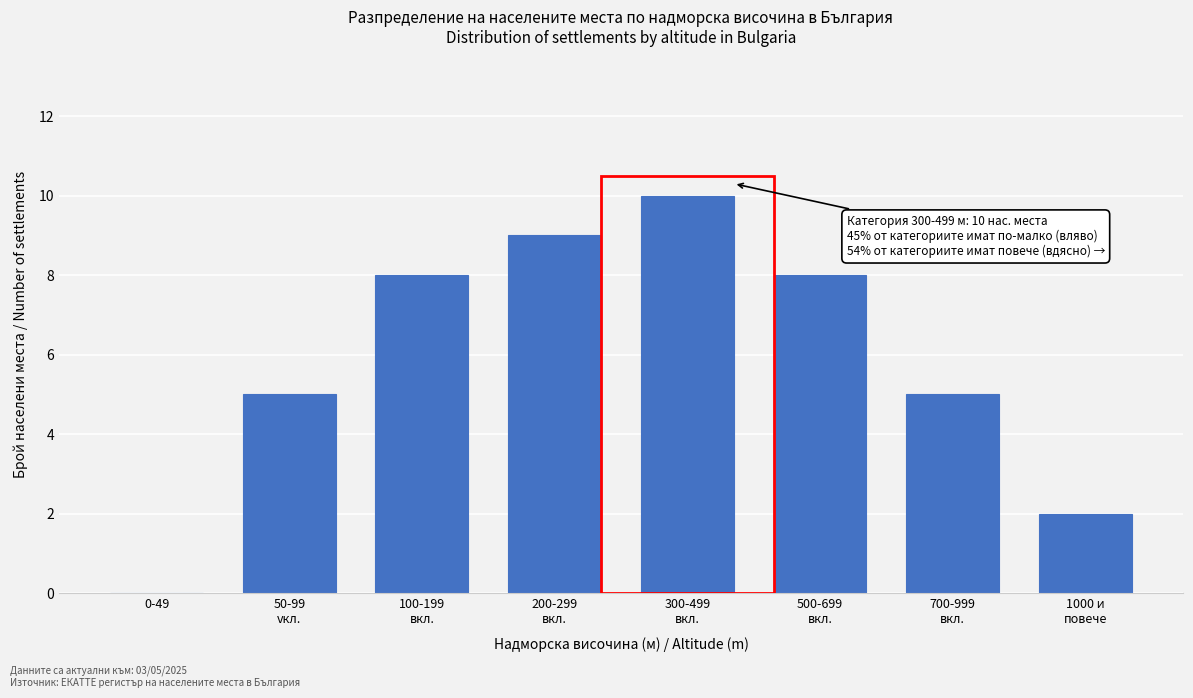

What is the greatest value displayed?

10